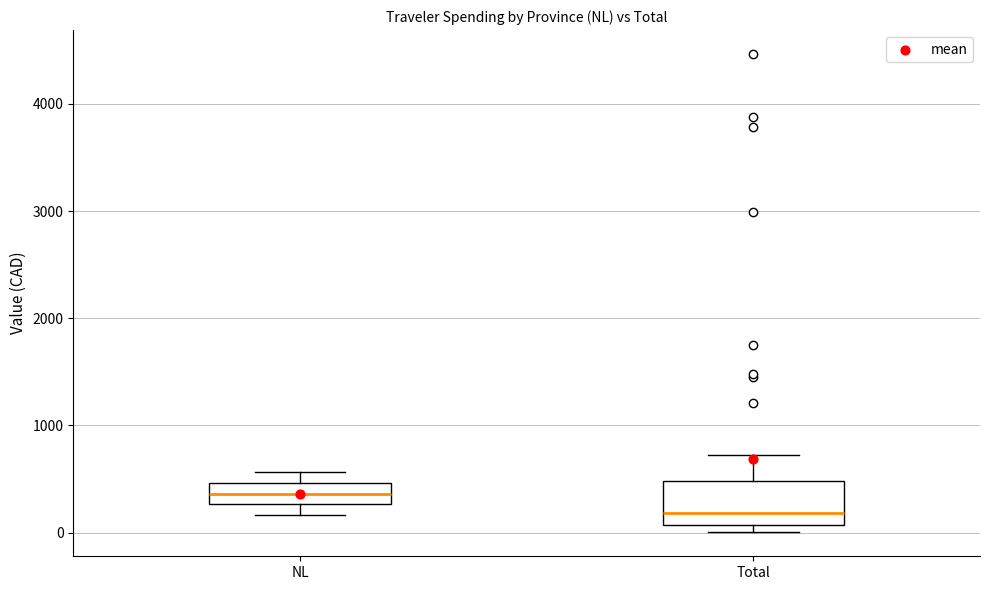

Where is the upper edge of the box for NL on the y-axis? The values are not printed on the chart, so give them approximately, as read against the axis.

500